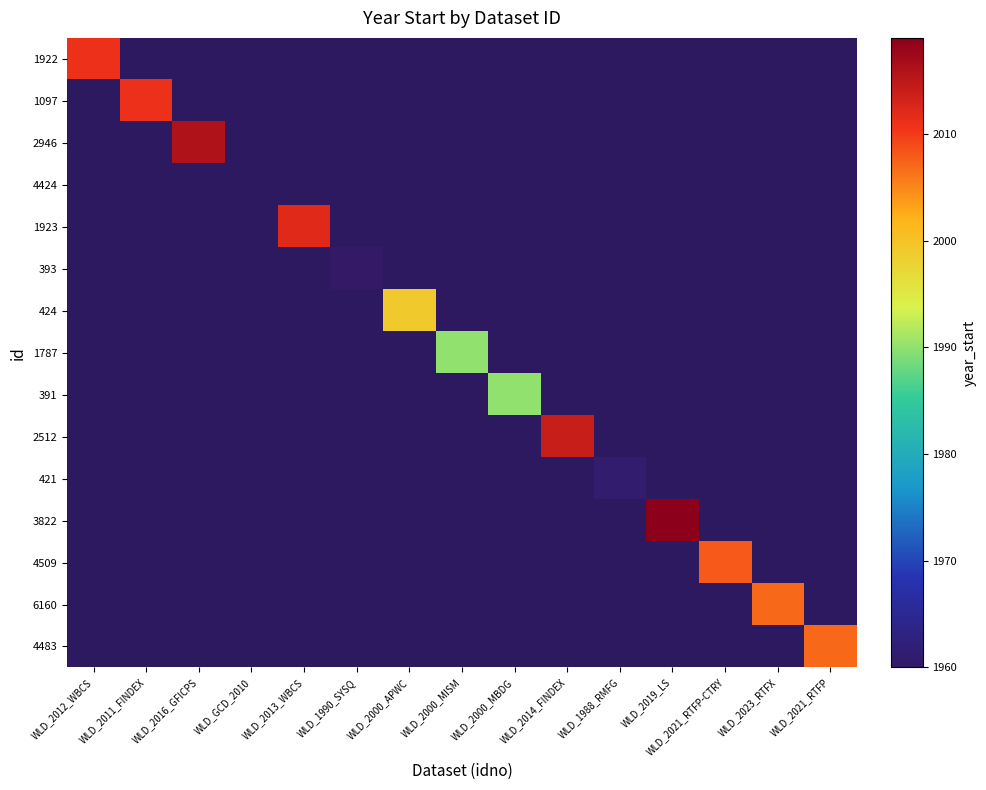

Count the number of categories in the chart.

15